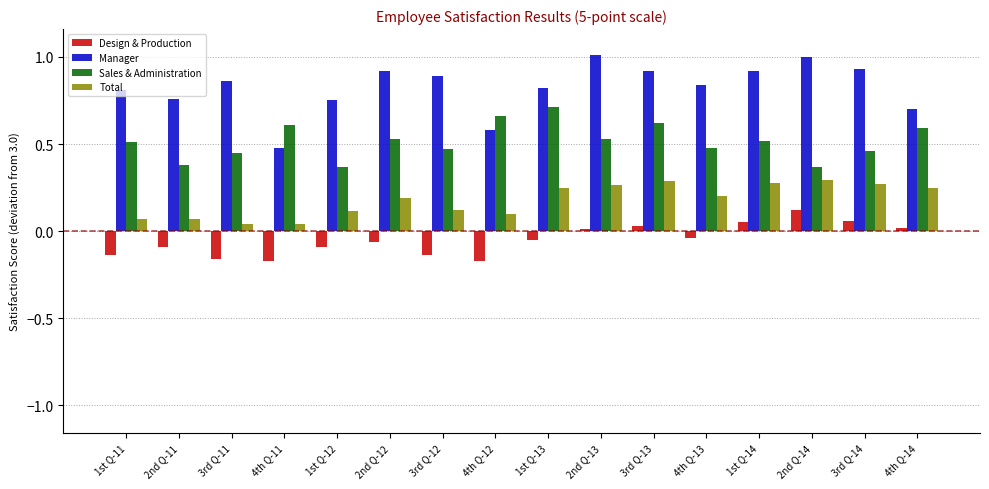

Which series has the largest total across all categories?

Manager